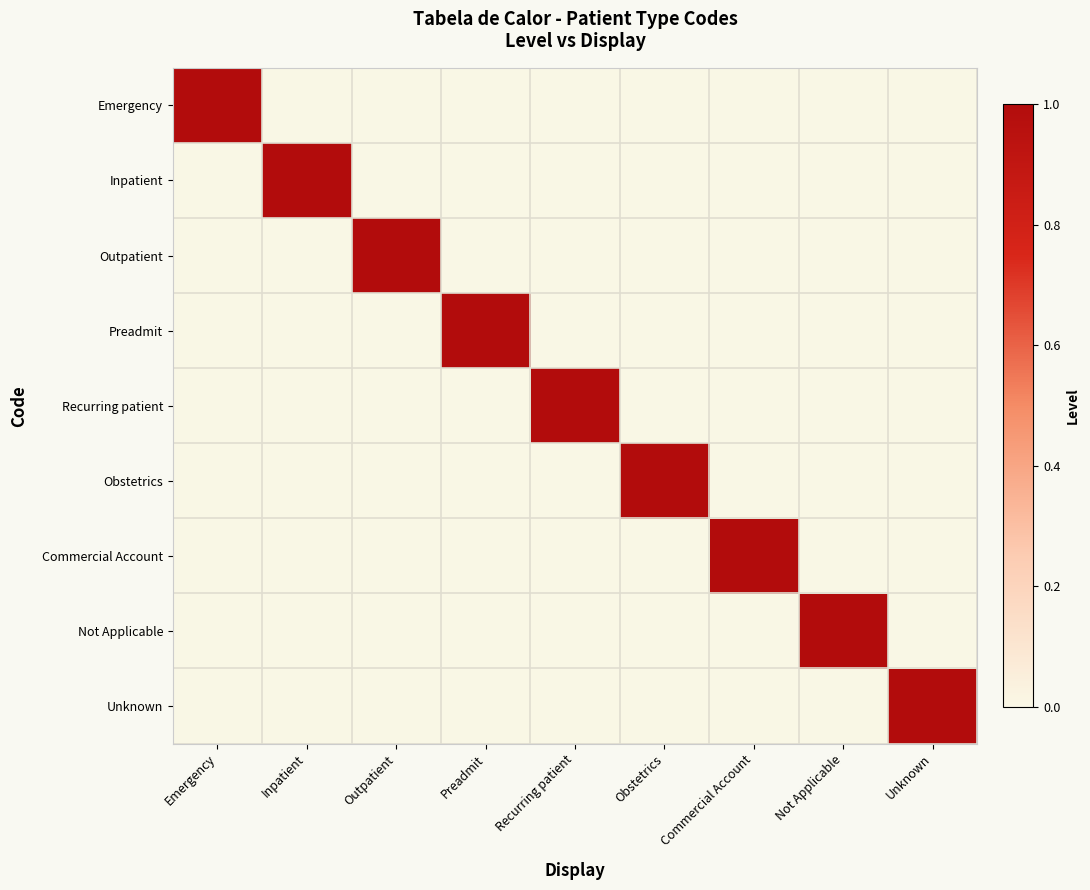

What is the maximum value shown in the chart?

1